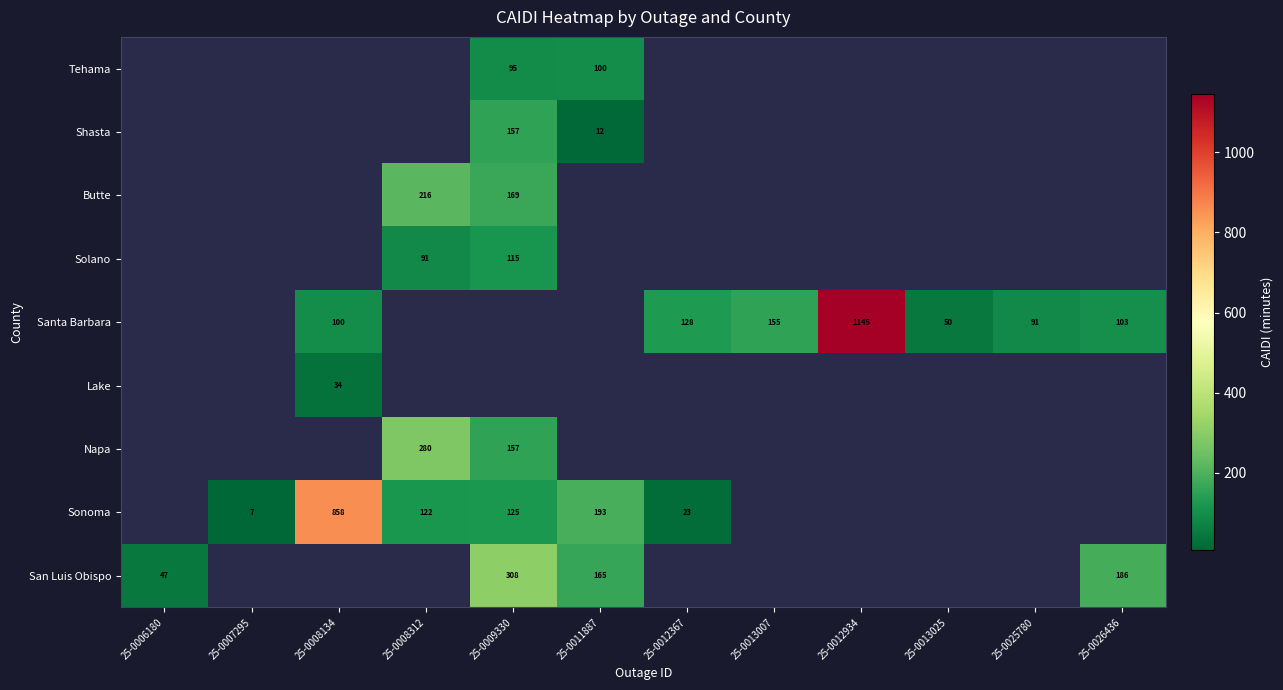

Rank the categories by Santa Barbara value from lowest to highest.

25-0006180, 25-0007295, 25-0008312, 25-0009330, 25-0011887, 25-0013025, 25-0025780, 25-0008134, 25-0026436, 25-0012367, 25-0013007, 25-0012934